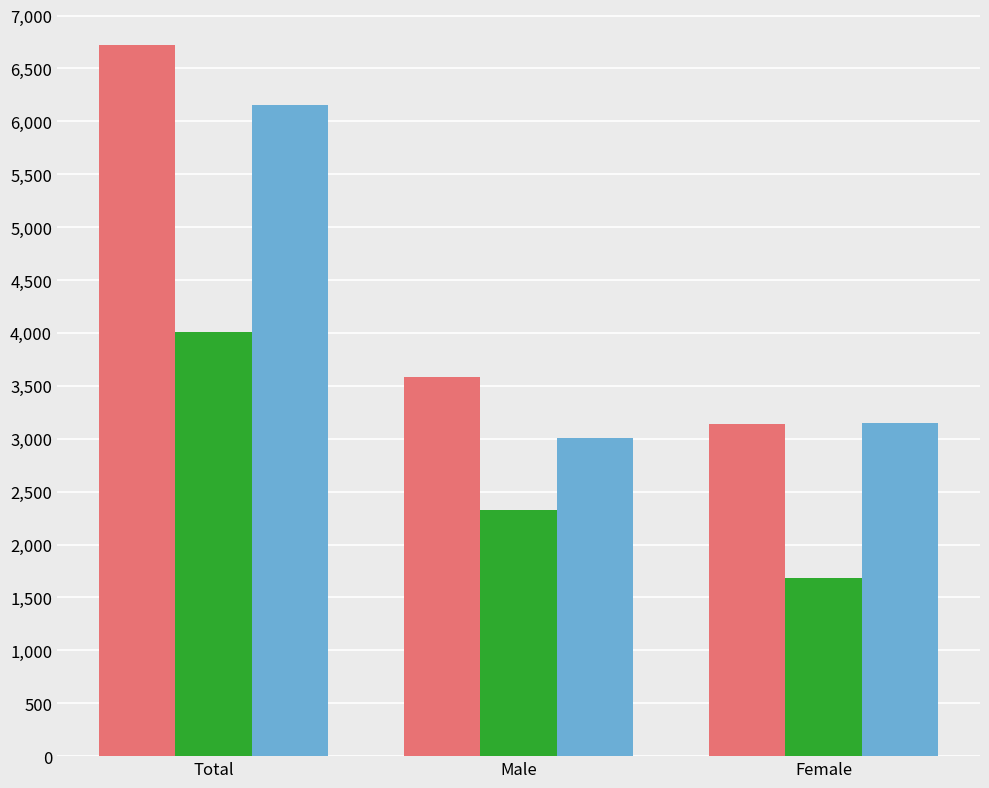

What is the spread (max minus min) of values at Total?

2711